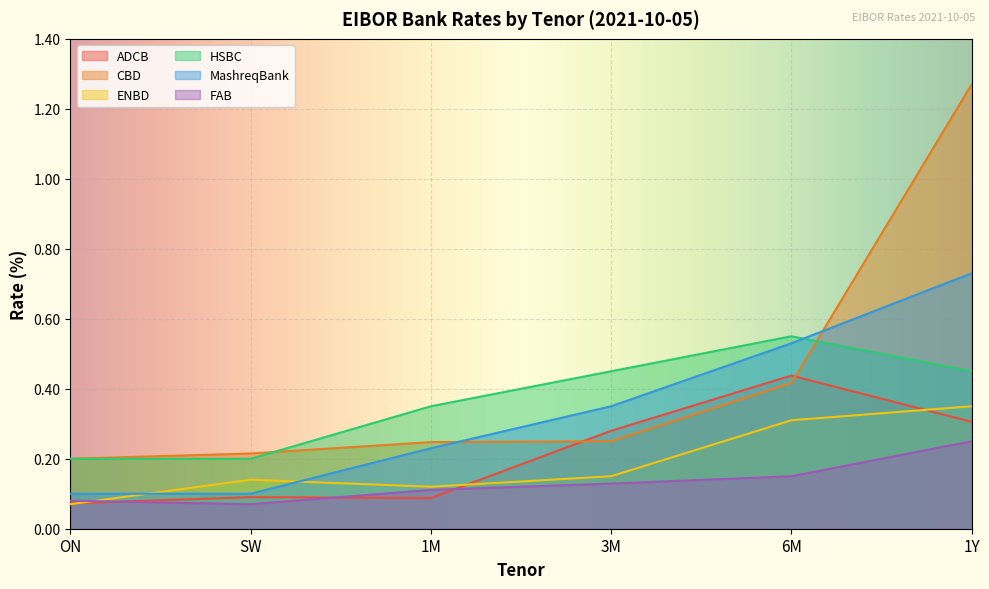

What is the sum of the FAB values at 1Y and 3M?

0.4